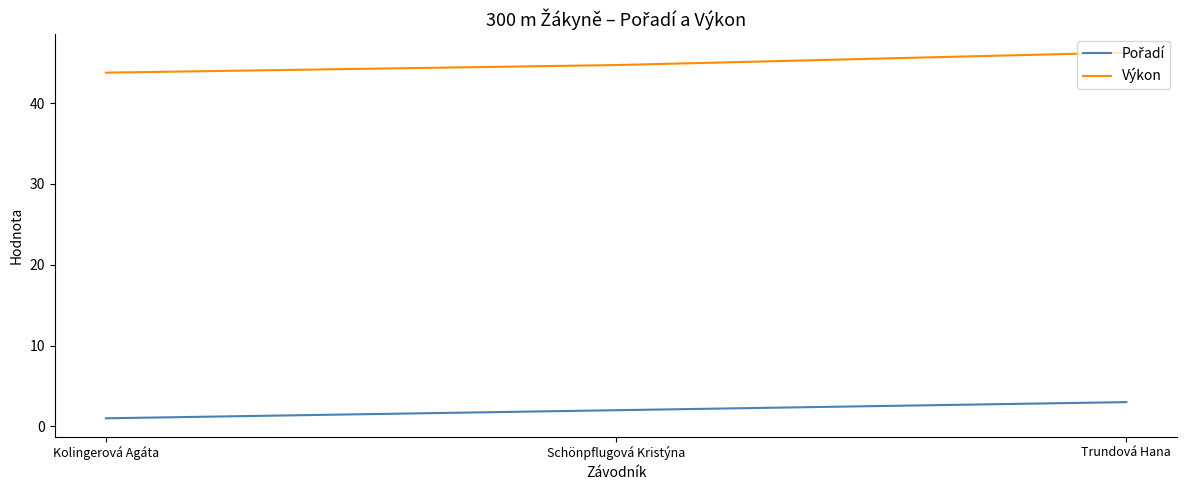

At which category is the sum across all series the highest?

Trundová Hana